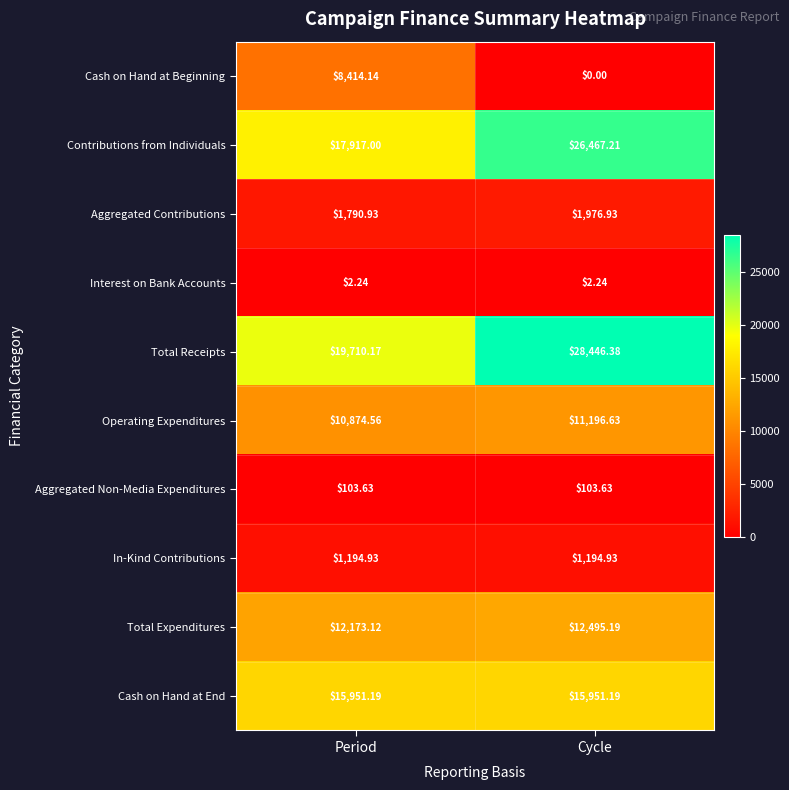

At how many categories does at least one series exceed 13260?

2